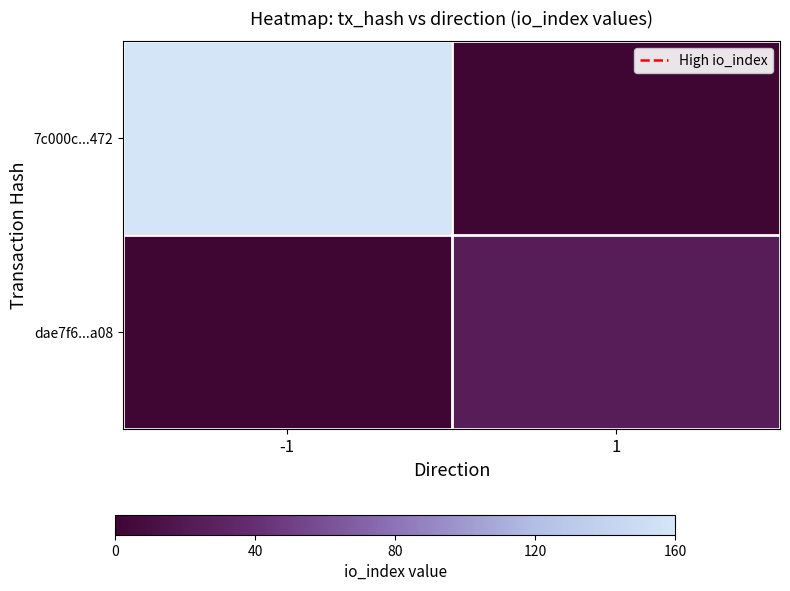

Reading left to right, list all the values displayed in this chart.

7c000c...472: -1=1.0	1=0.0
dae7f6...a08: -1=0.0	1=0.1